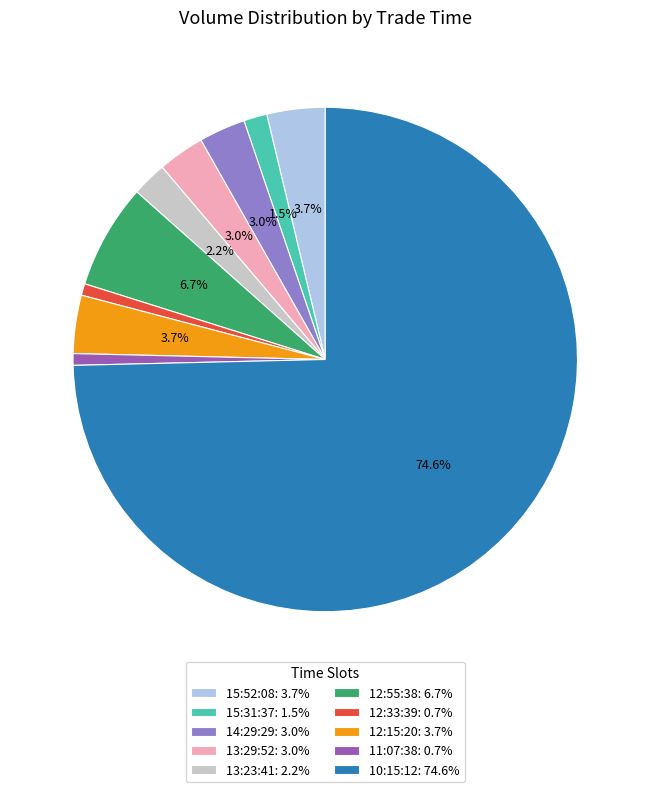

Does any single category account for the majority?

Yes